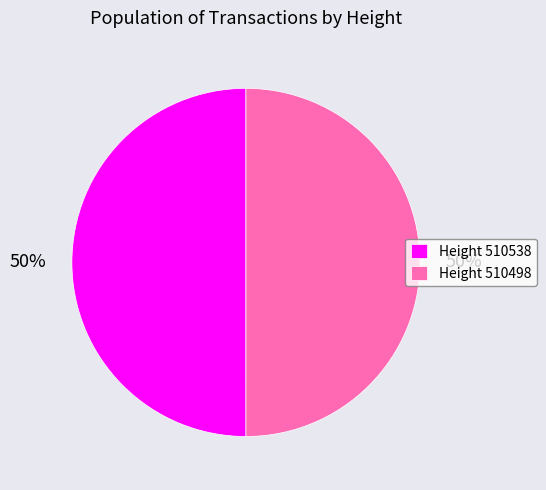

What percentage is the Height 510498 slice, to the nearest percent?

50%